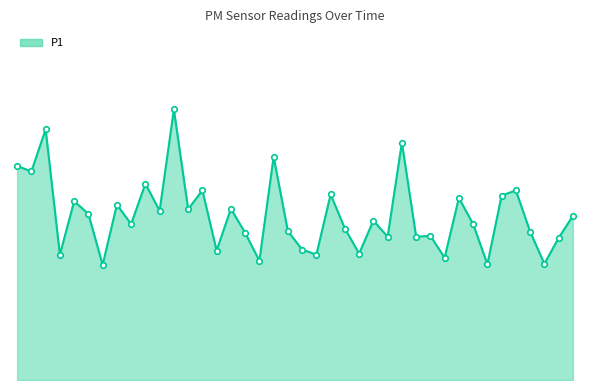

Does the chart have visible grid lines?

No